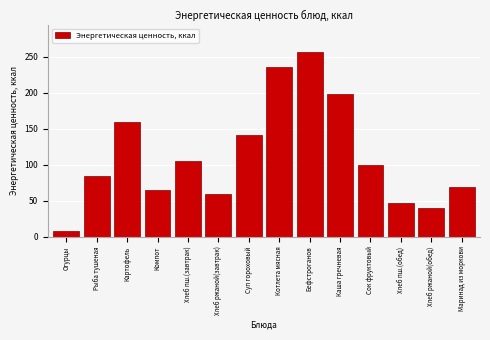

Reading right to left, transcribe all the data shown in this chart.

68.6	39.6	47.0	100.0	198.8	256.0	235.8	141.2	59.4	105.8	64.2	159.8	84.8	8.4